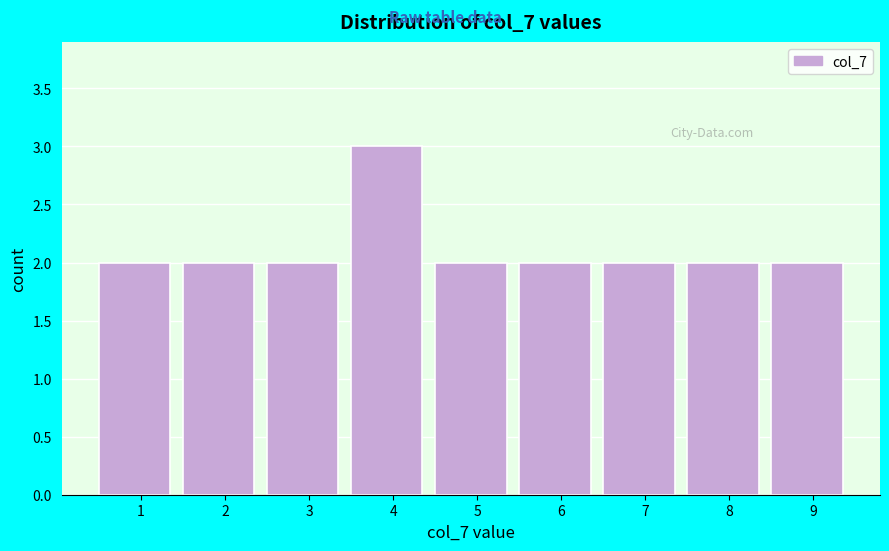

Reading left to right, what are all the values shown in this chart?

2	2	2	3	2	2	2	2	2